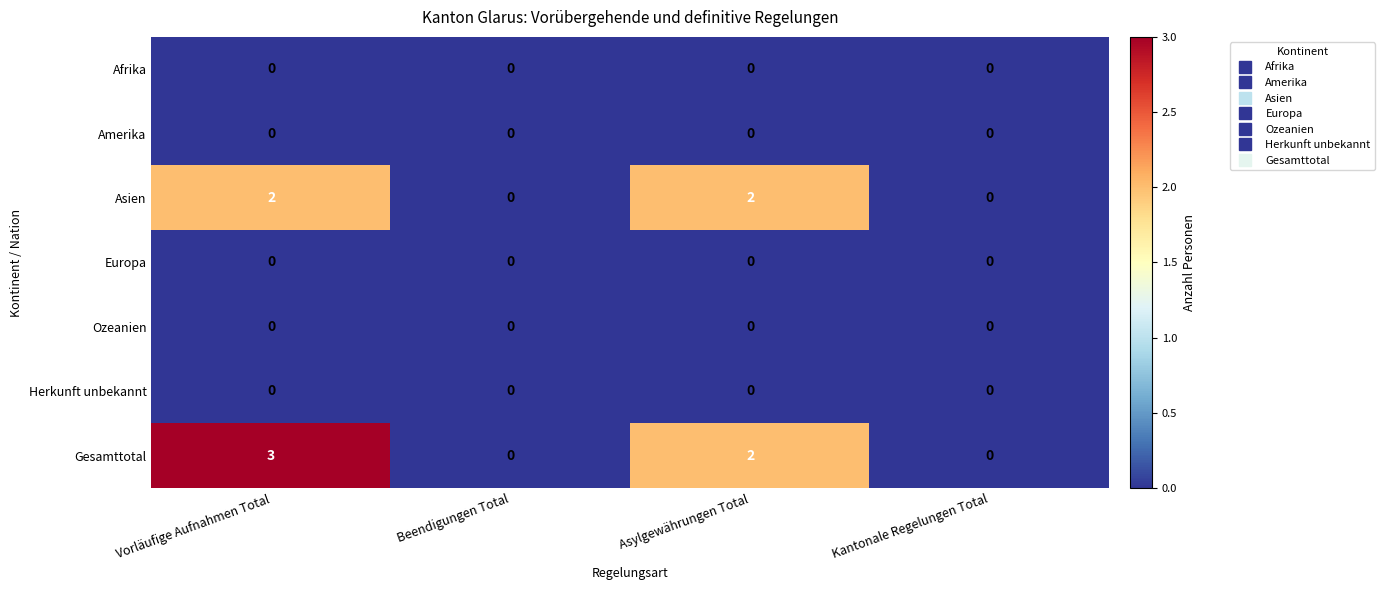

At which category is the sum across all series the highest?

Vorläufige Aufnahmen Total